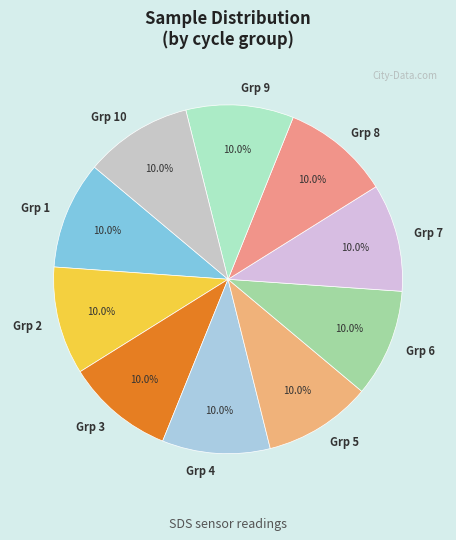

Count the number of slices in the pie.

10